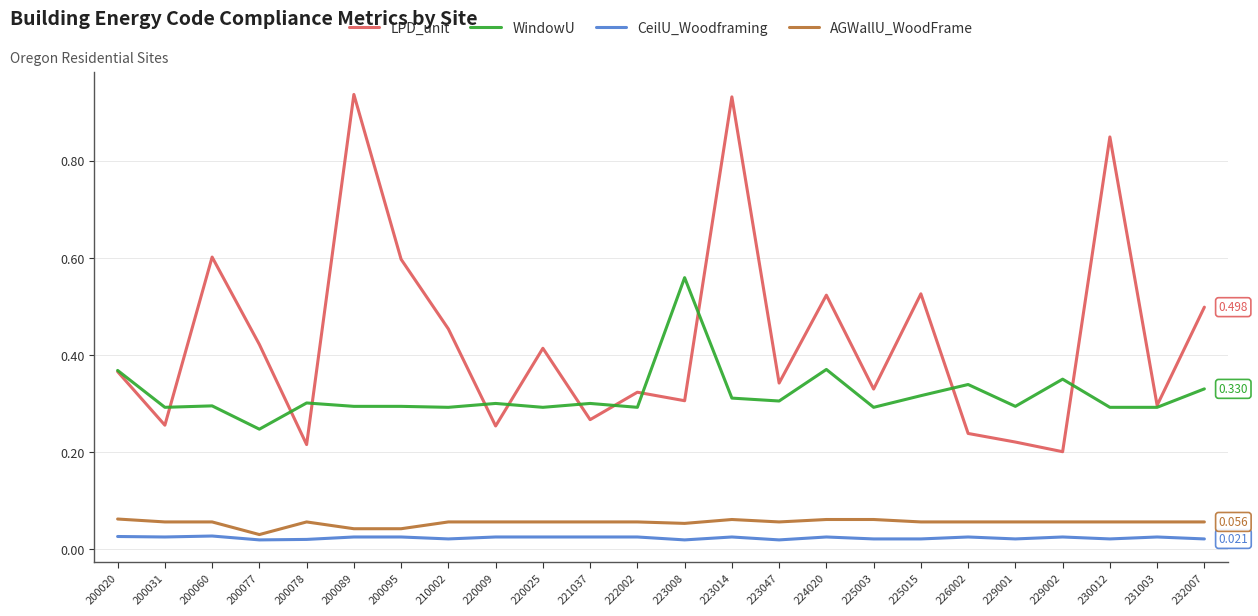

Does the chart have visible grid lines?

Yes